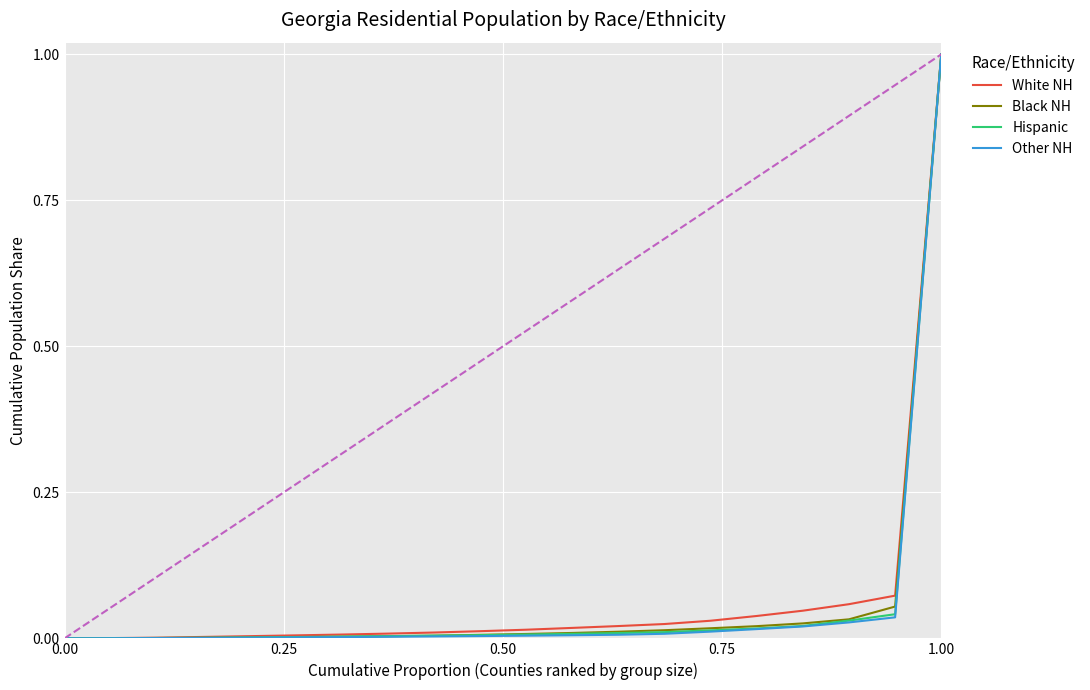

Which series has the widest spread of values?

Other NH